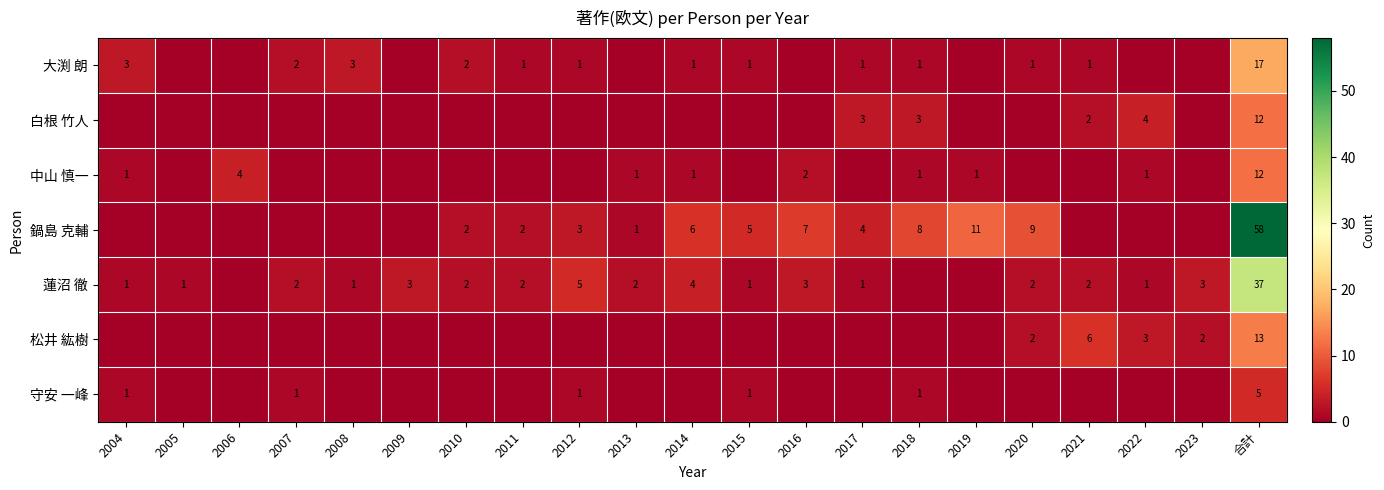

True or false: 鍋島 克輔 has a value of 8 at 2018.

True